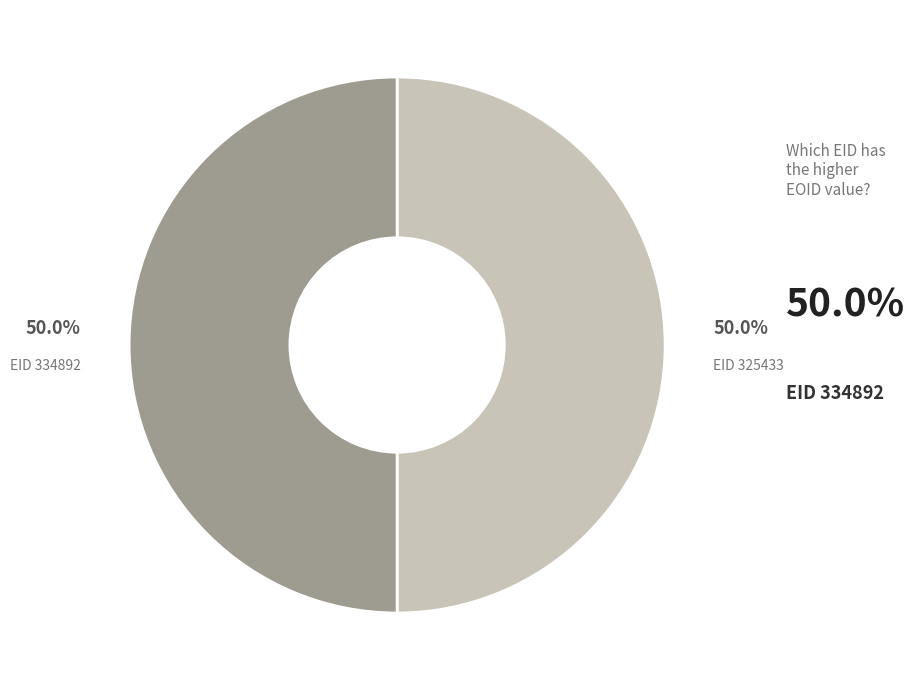

Count the number of slices in the pie.

2